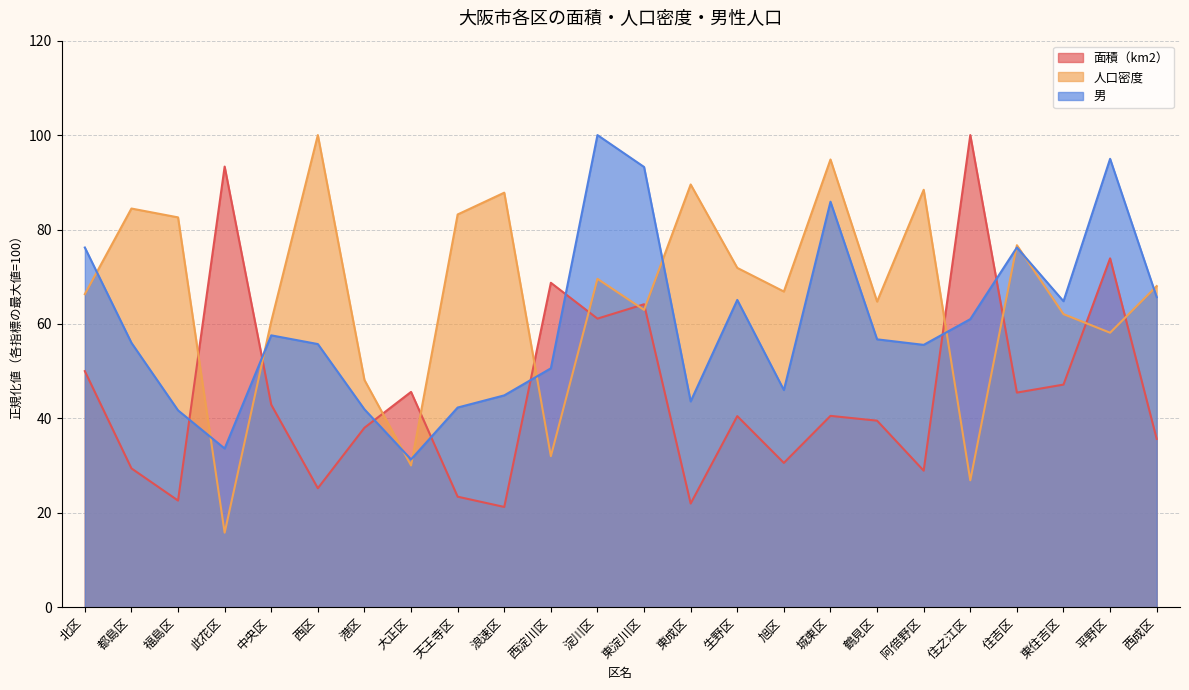

What is the total value across all series at 淀川区?

230.7